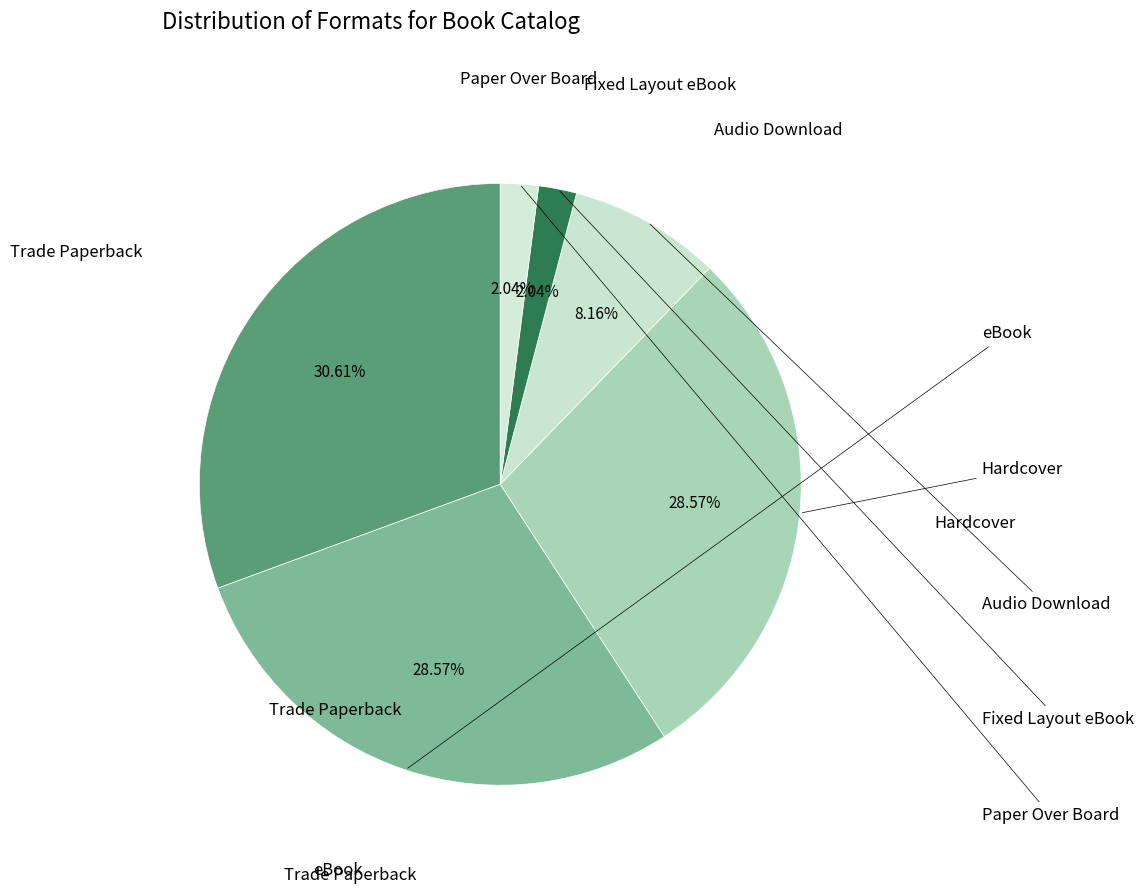

Which slice is the largest?

Trade Paperback